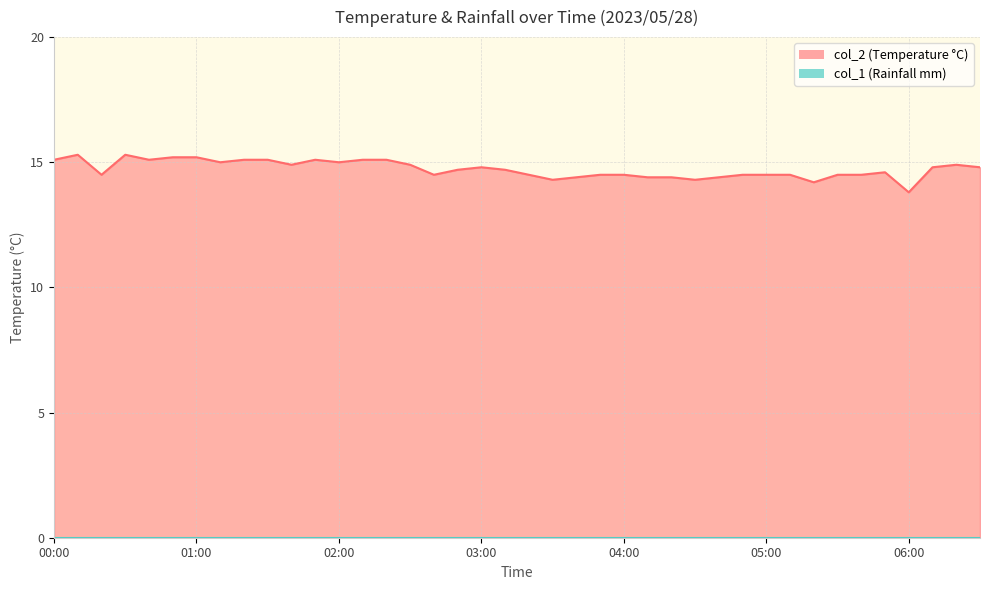

True or false: the data has more than 0 interior local peaks.

True